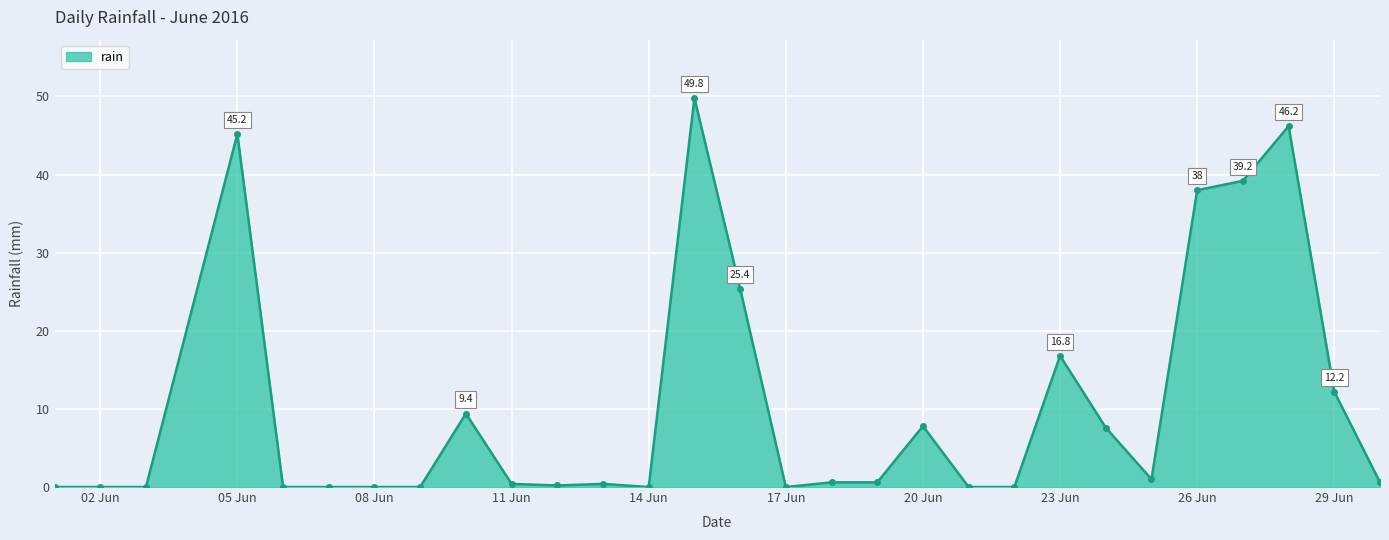

What is the average value?

10.4